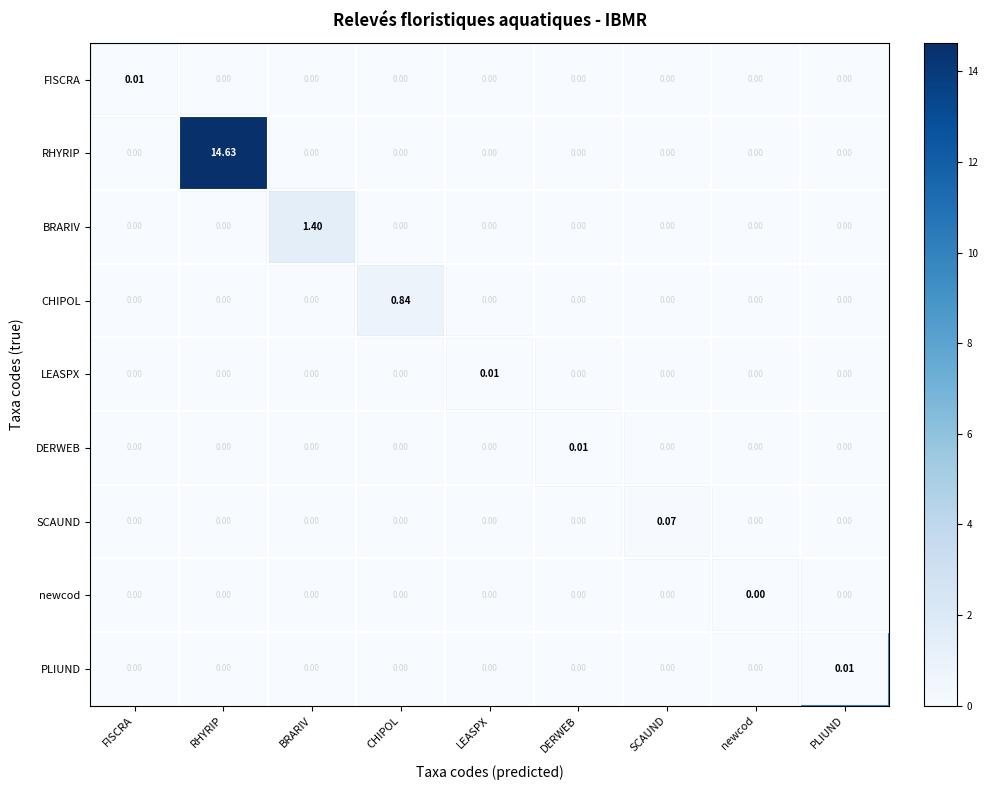

Which series has the largest range (max minus min)?

RHYRIP